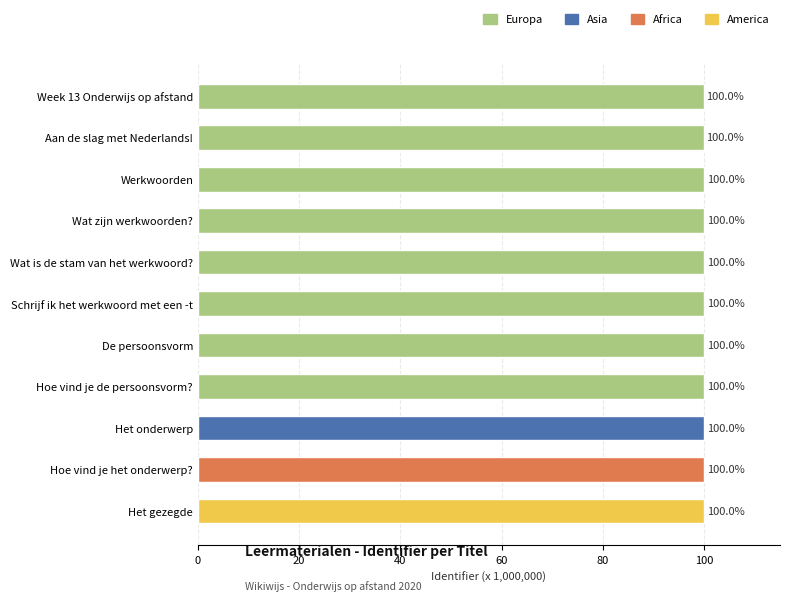

What is the value of the 1st bar from the top?

100.0